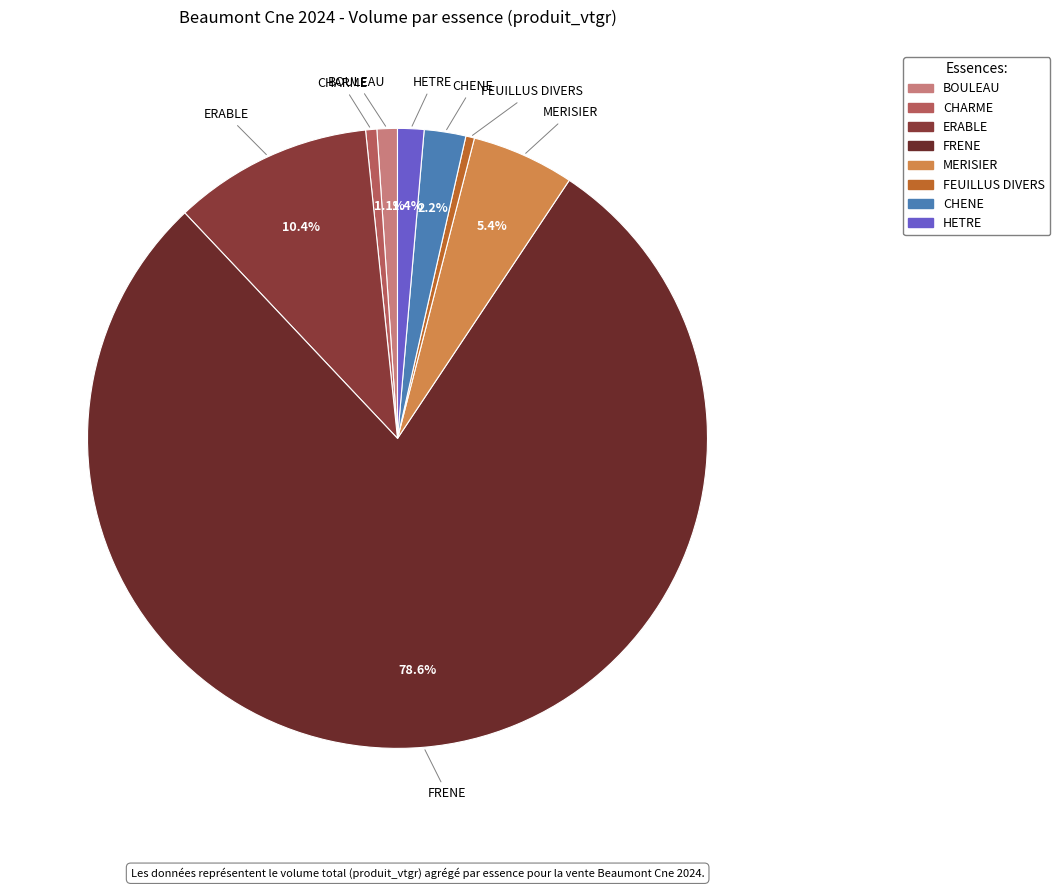

Is the sum of CHENE and FEUILLUS DIVERS greater than half?

No